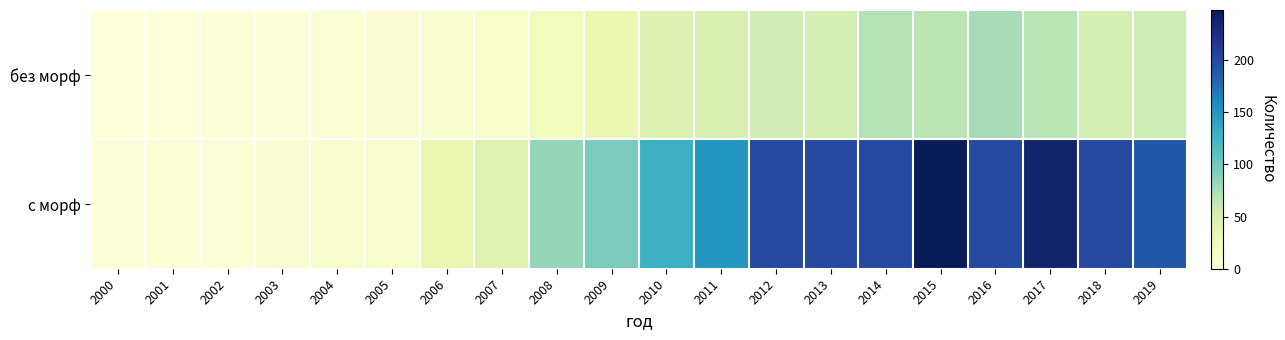

Between 2007 and 2012, which series saw the biggest shift?

с морф